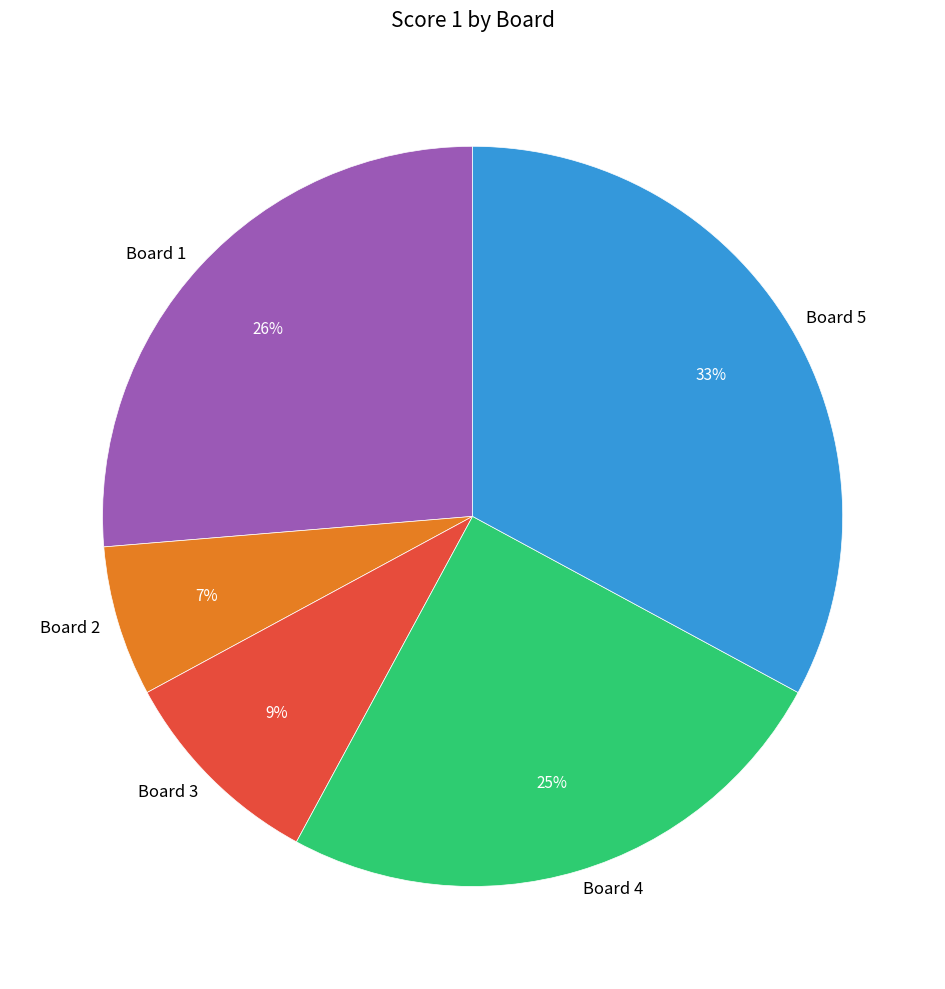

To the nearest percent, what percentage of the pie is Board 3?

9%